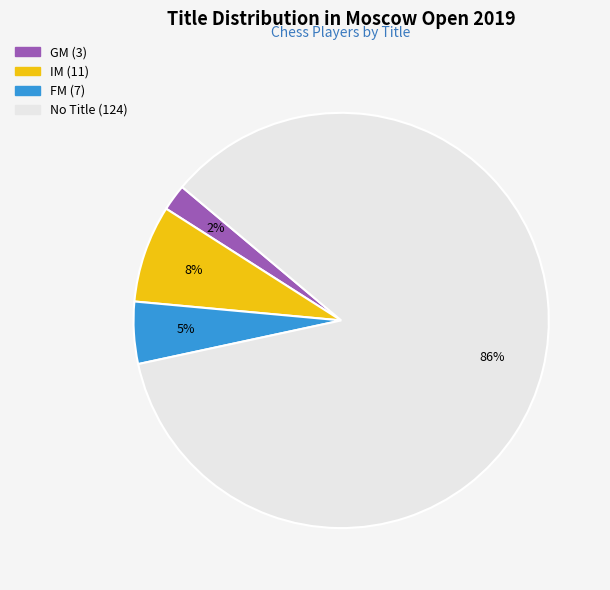

Does any single category account for the majority?

Yes